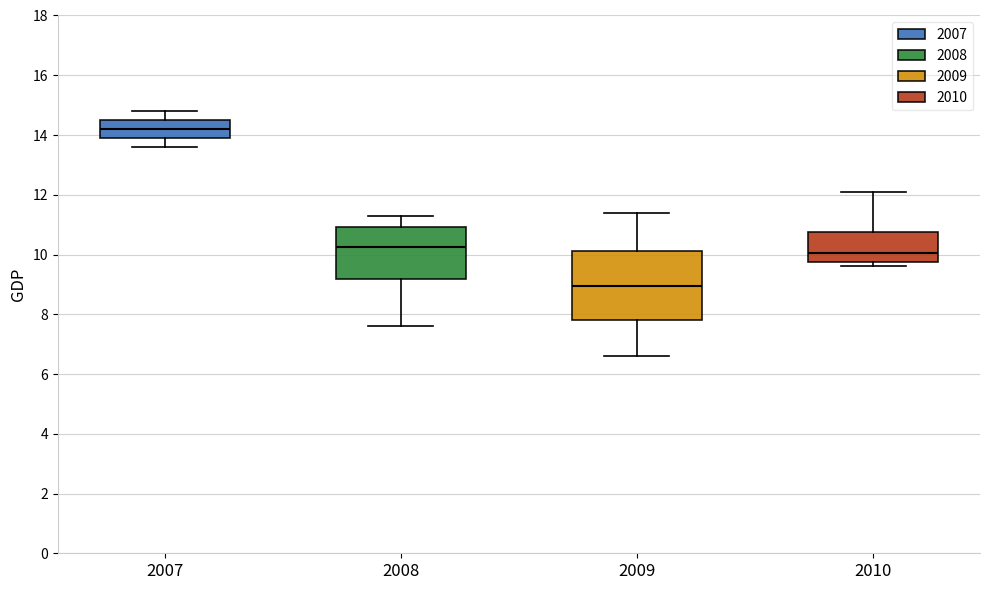

Reading left to right, read every box against the y-axis: the position of its median line, the range the box covers, and the ends of its whiskers. The values are not printed on the chart, so give them approximately, as read against the axis.

2007: median 14.2, box 14.0 to 14.6, whiskers 13.6 to 14.8
2008: median 10.2, box 9.2 to 11.0, whiskers 7.6 to 11.4
2009: median 9.0, box 7.8 to 10.2, whiskers 6.6 to 11.4
2010: median 10.0, box 9.8 to 10.8, whiskers 9.6 to 12.2